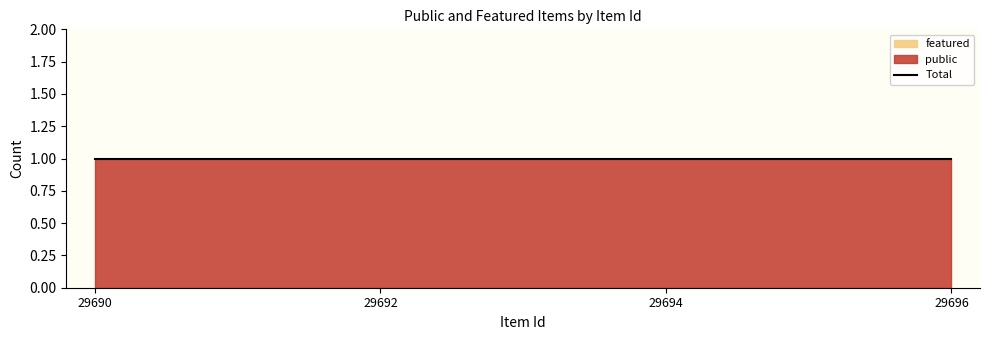

Where is public nearest to the value 1?

29690